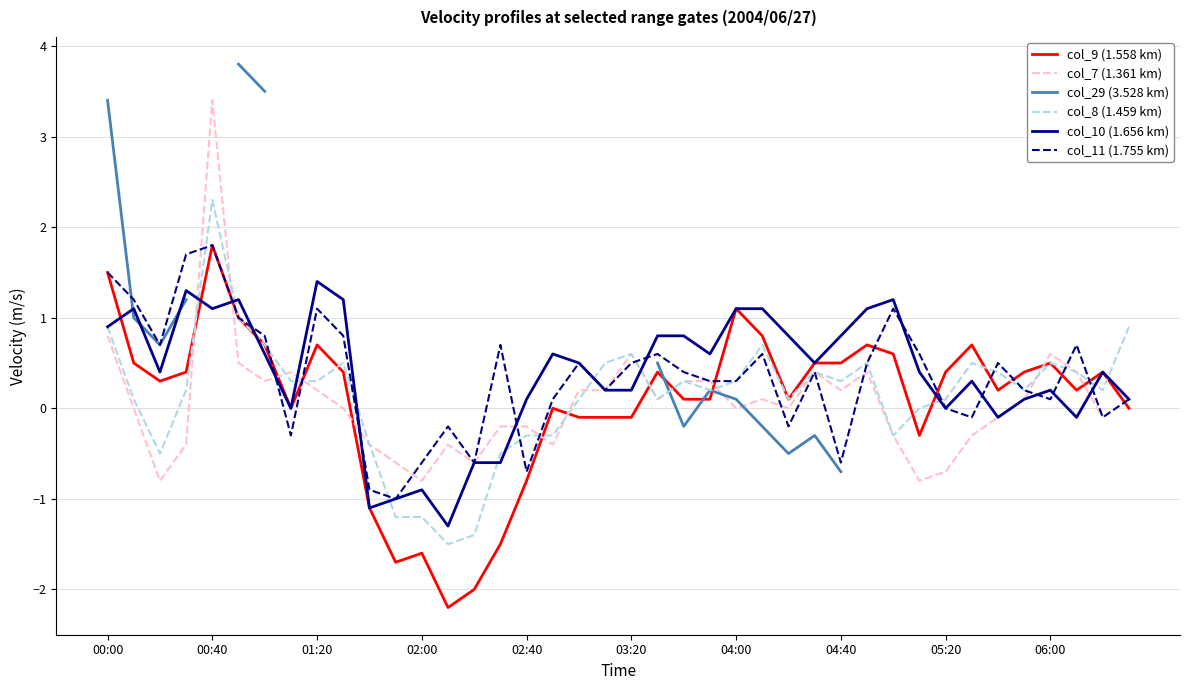

What is the lowest value of the col_9 (1.558 km) series?

-2.2